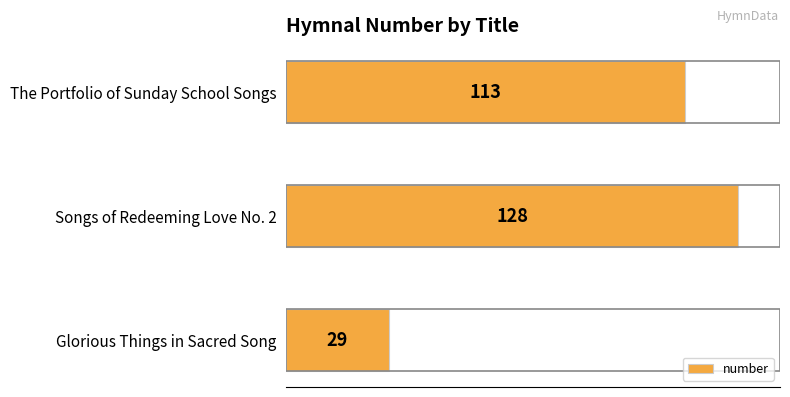

What is the ratio of the value at The Portfolio of Sunday School Songs to the value at Glorious Things in Sacred Song?

3.9